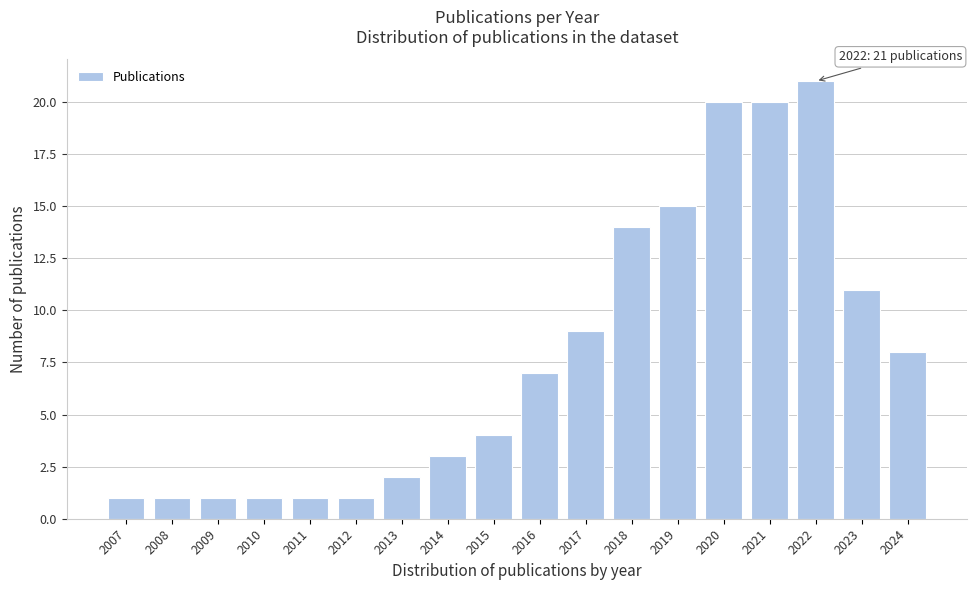

Reading right to left, what are all the values shown in this chart?

2024=8	2023=11	2022=21	2021=20	2020=20	2019=15	2018=14	2017=9	2016=7	2015=4	2014=3	2013=2	2012=1	2011=1	2010=1	2009=1	2008=1	2007=1